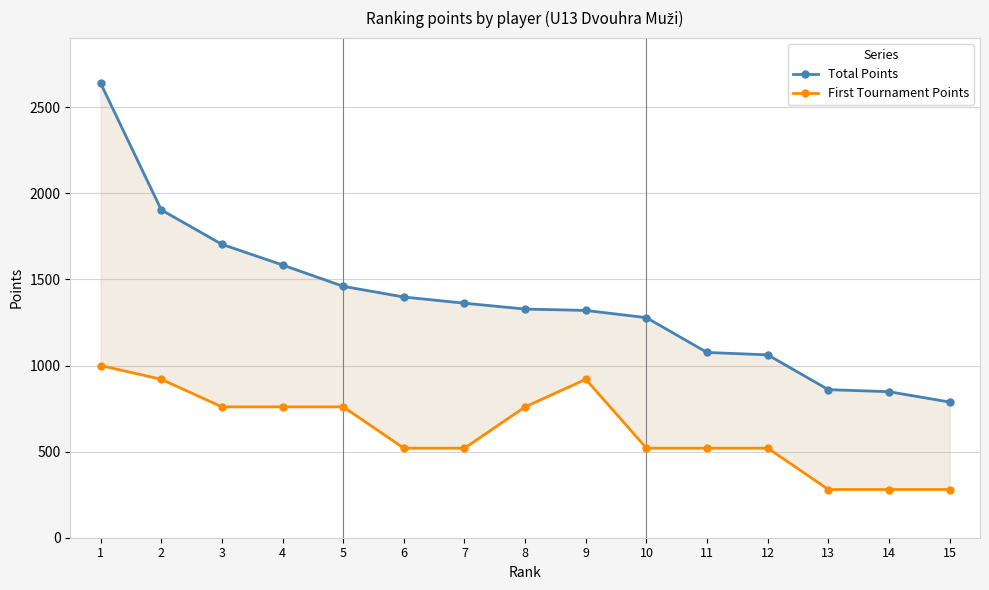

What is the difference between the maximum and second lowest values in the First Tournament Points series?

720